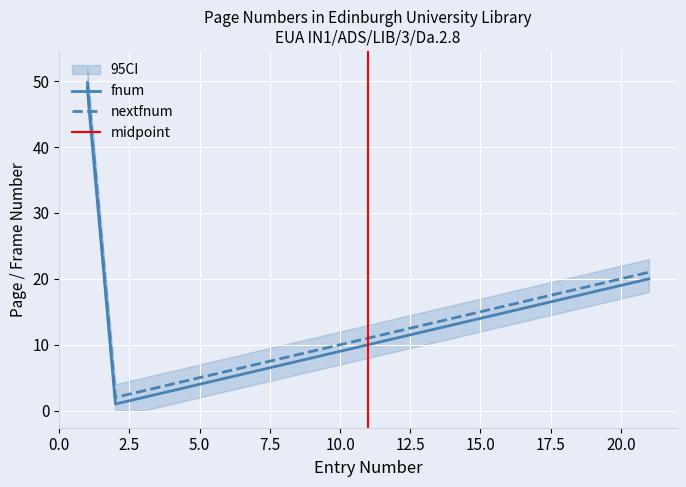

At how many categories does at least one series exceed 39?

1